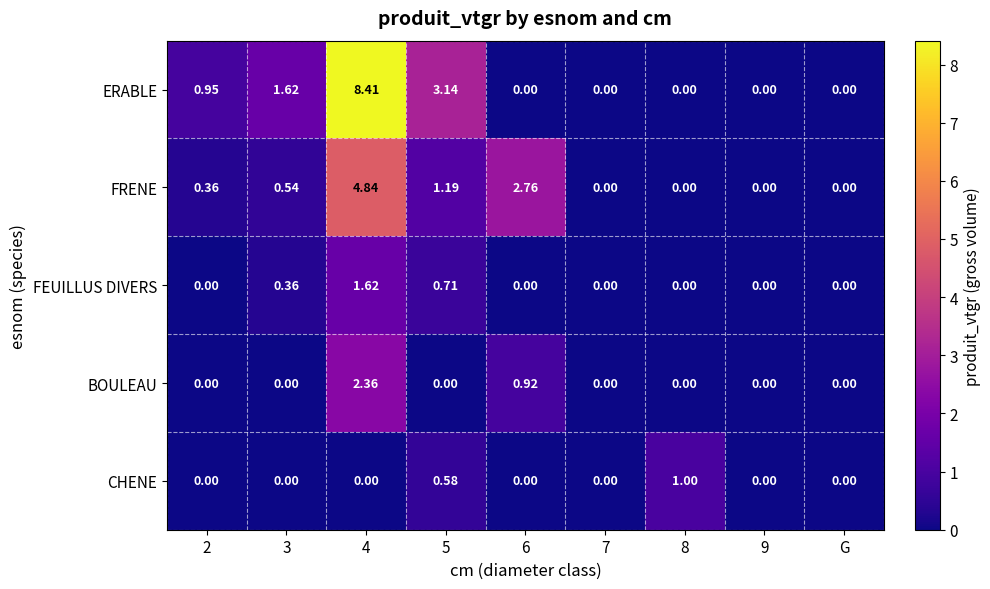

Which series has the largest range (max minus min)?

ERABLE